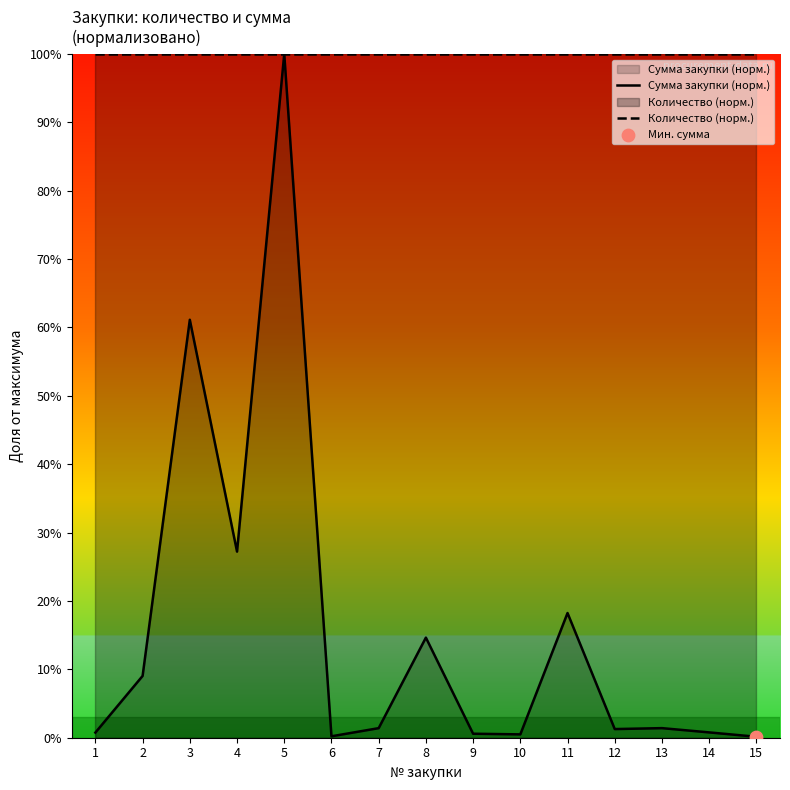

What are all the series names shown in the legend?

Сумма закупки (норм.), Количество (норм.)